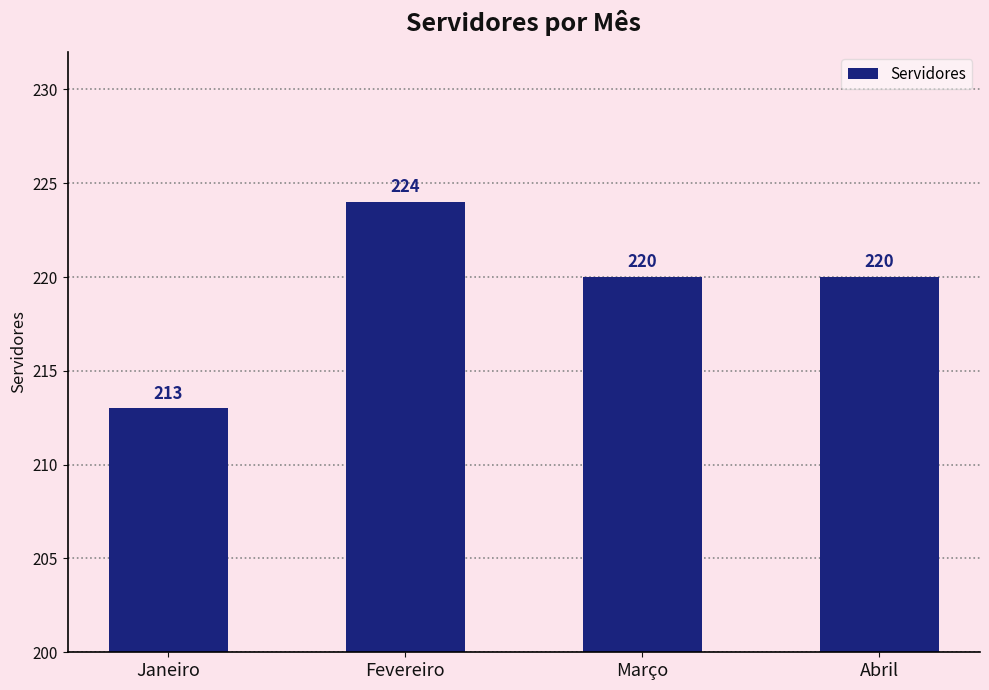

What is the minimum value shown in the chart?

213